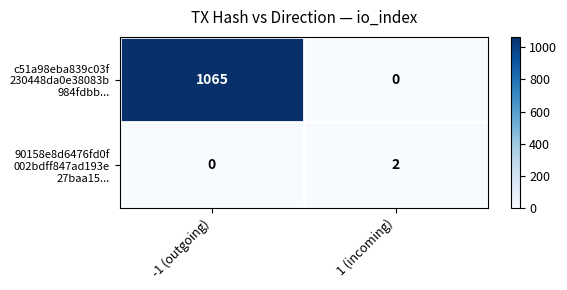

Count the number of data series in this chart.

2